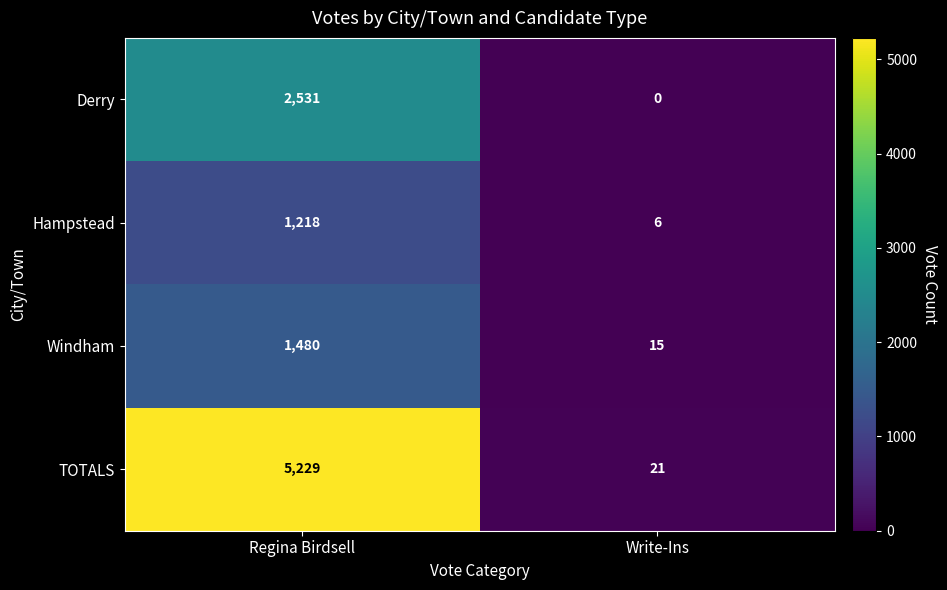

At which category does the chart reach its peak across all series?

Regina Birdsell